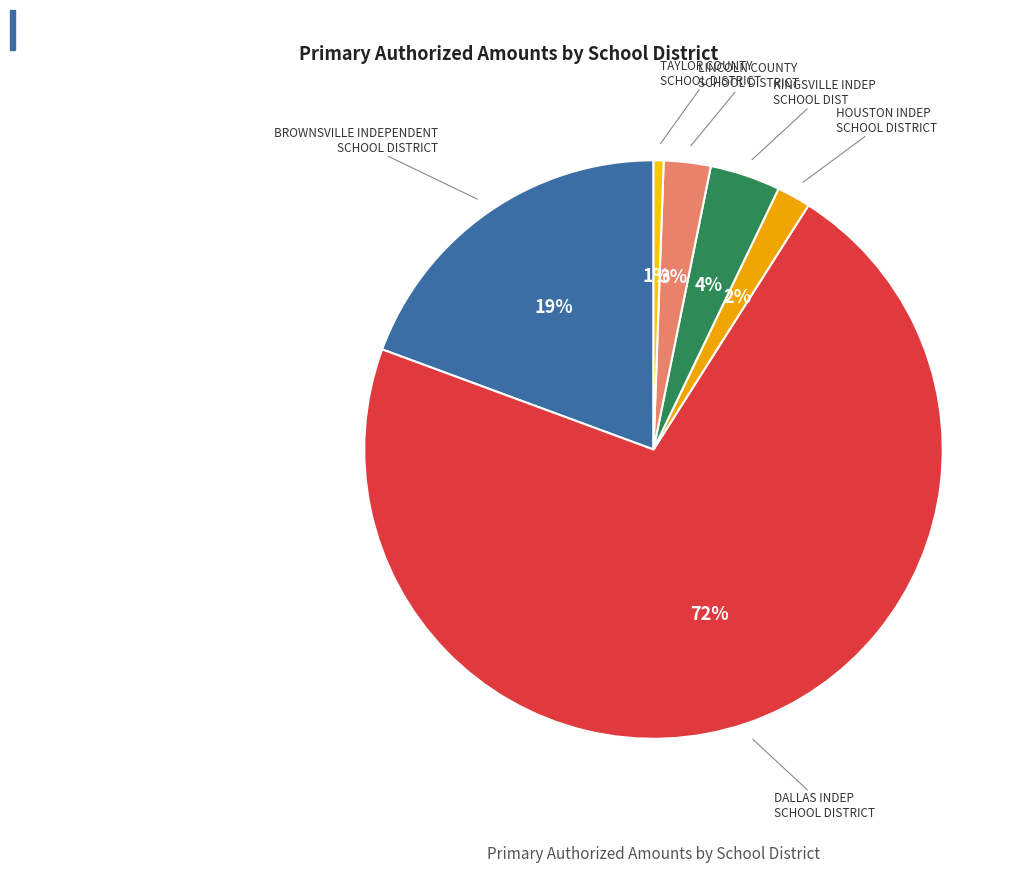

How many segments does this pie chart have?

6